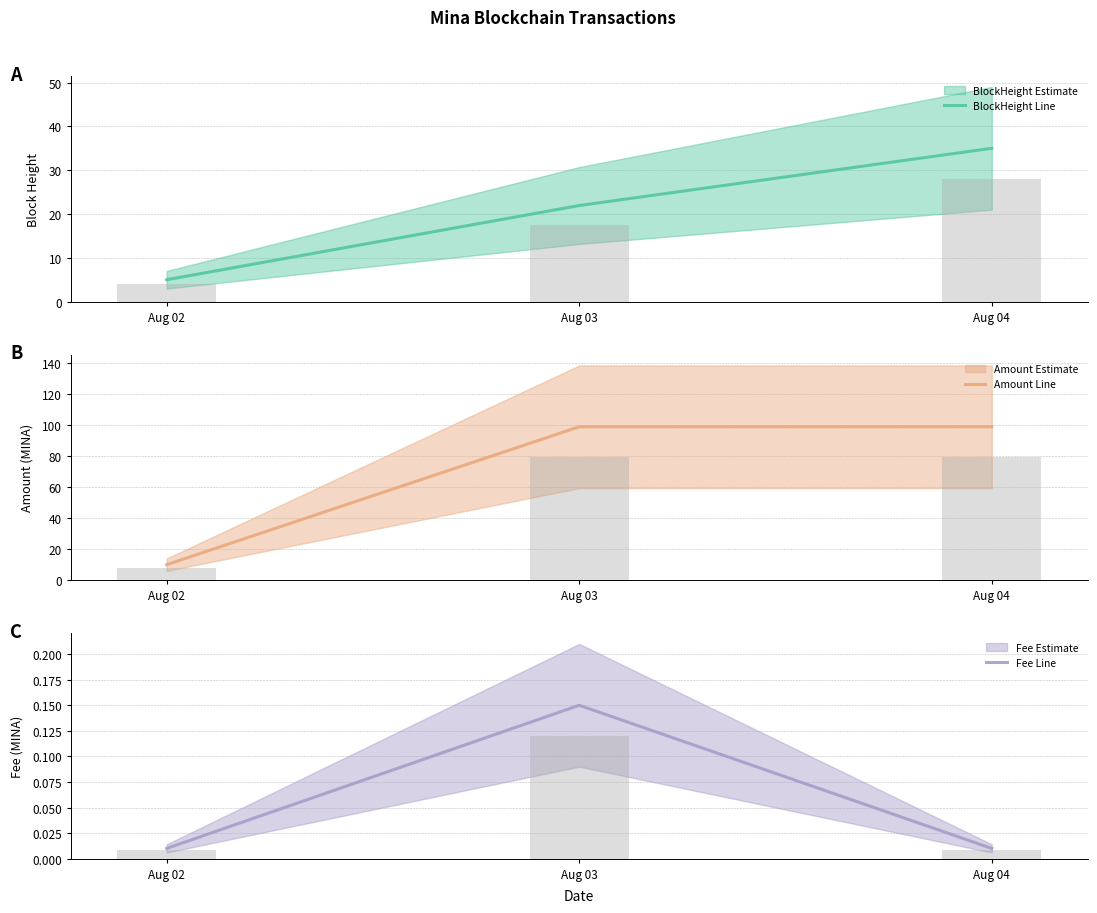

Reading left to right, extract all data points from this chart.

BlockHeight: 5.0	21.9	35.0
BlockHeight (bar): 4.0	17.5	28.0
Amount: 10.0	99.0	99.0
Amount (bar): 8.0	79.2	79.2
Fee: 0.0	0.1	0.0
Fee (bar): 0.0	0.1	0.0